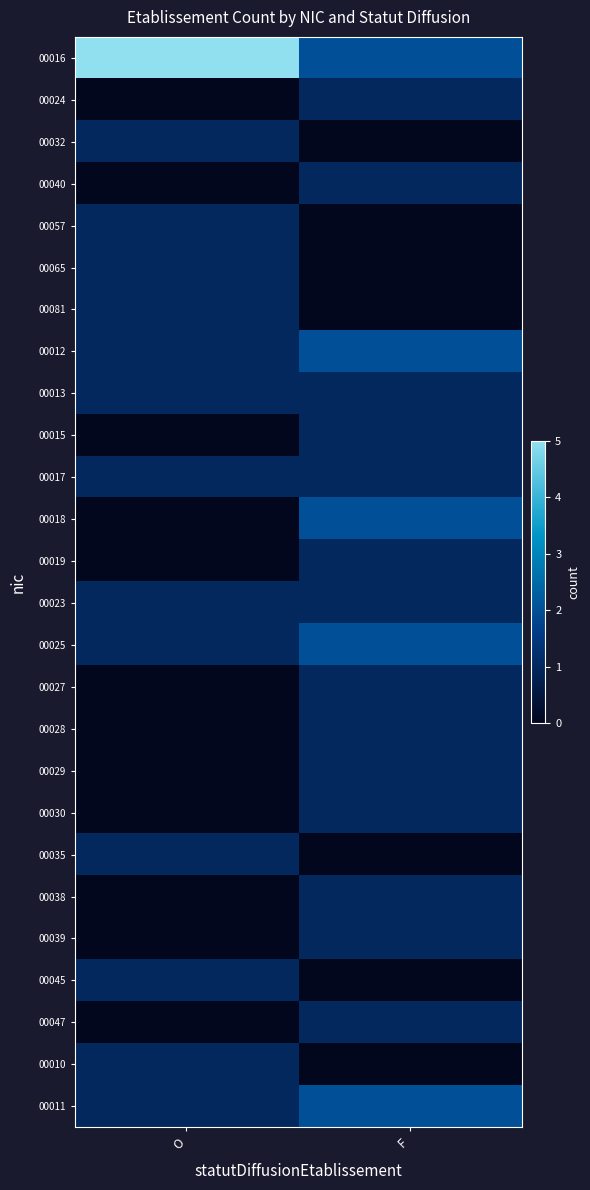

Reading right to left, what are all the values shown in this chart?

00016: F=2	O=5
00024: F=1	O=0
00032: F=0	O=1
00040: F=1	O=0
00057: F=0	O=1
00065: F=0	O=1
00081: F=0	O=1
00012: F=2	O=1
00013: F=1	O=1
00015: F=1	O=0
00017: F=1	O=1
00018: F=2	O=0
00019: F=1	O=0
00023: F=1	O=1
00025: F=2	O=1
00027: F=1	O=0
00028: F=1	O=0
00029: F=1	O=0
00030: F=1	O=0
00035: F=0	O=1
00038: F=1	O=0
00039: F=1	O=0
00045: F=0	O=1
00047: F=1	O=0
00010: F=0	O=1
00011: F=2	O=1